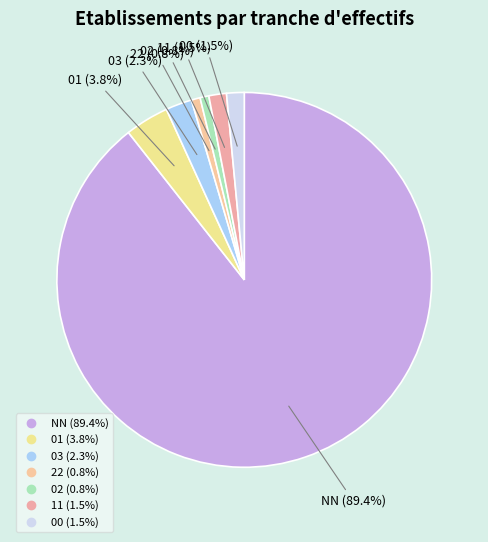

Is there any slice that represents more than half of the pie?

Yes